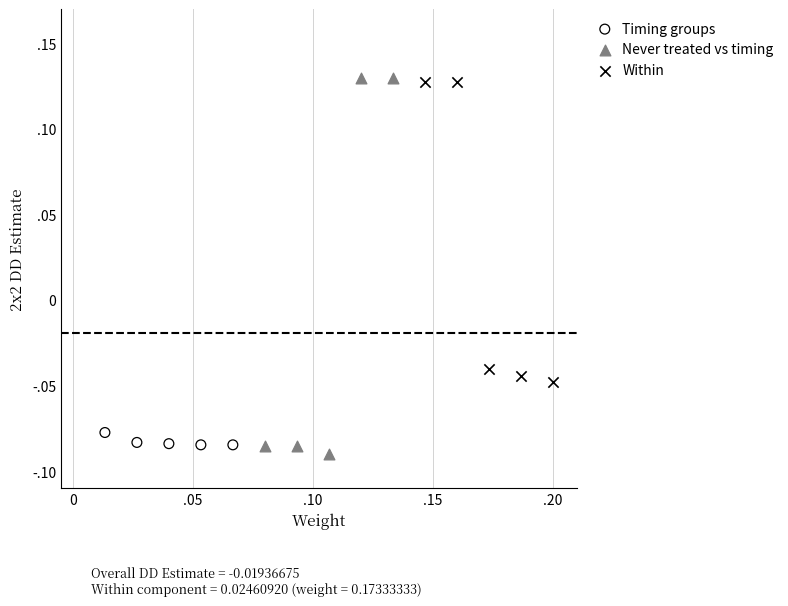

What are all the series names shown in the legend?

Timing groups, Never treated vs timing, Within